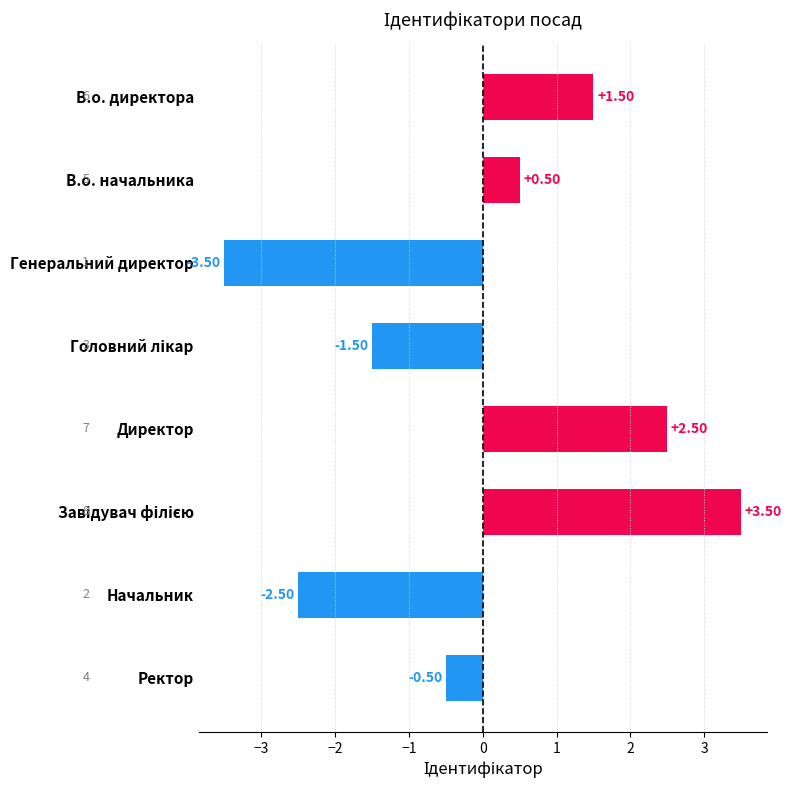

What is the label of the 4th bar from the bottom?

Директор